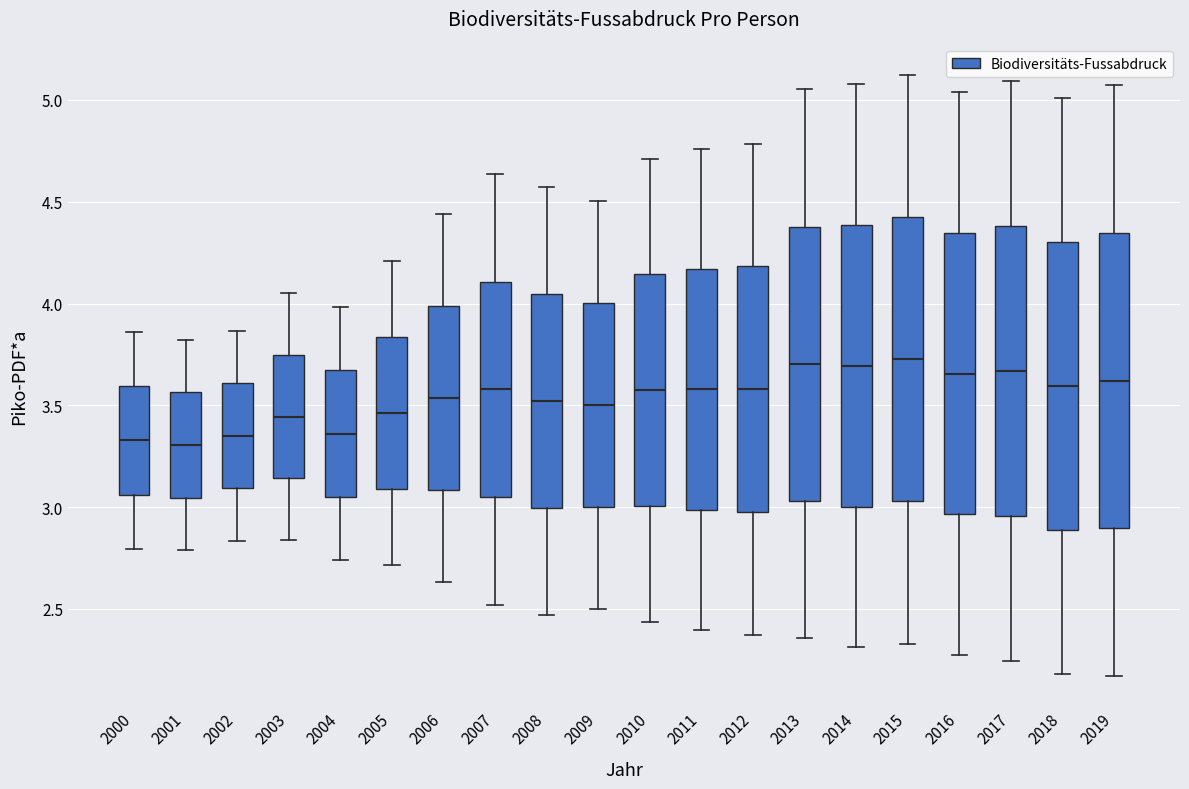

Reading left to right, transcribe this box plot: for each box, give where its median line is, the range the box spans, and where its two whiskers end, as read against the y-axis. The values are not printed on the chart, so give them approximately, as read against the axis.

2000: median 3.35, box 3.05 to 3.60, whiskers 2.80 to 3.85
2001: median 3.30, box 3.05 to 3.55, whiskers 2.80 to 3.80
2002: median 3.35, box 3.10 to 3.60, whiskers 2.85 to 3.85
2003: median 3.45, box 3.15 to 3.75, whiskers 2.85 to 4.05
2004: median 3.35, box 3.05 to 3.65, whiskers 2.75 to 4.00
2005: median 3.45, box 3.10 to 3.85, whiskers 2.70 to 4.20
2006: median 3.55, box 3.10 to 4.00, whiskers 2.65 to 4.45
2007: median 3.60, box 3.05 to 4.10, whiskers 2.50 to 4.65
2008: median 3.50, box 3.00 to 4.05, whiskers 2.45 to 4.55
2009: median 3.50, box 3.00 to 4.00, whiskers 2.50 to 4.50
2010: median 3.55, box 3.00 to 4.15, whiskers 2.45 to 4.70
2011: median 3.60, box 3.00 to 4.15, whiskers 2.40 to 4.75
2012: median 3.60, box 3.00 to 4.20, whiskers 2.35 to 4.80
2013: median 3.70, box 3.05 to 4.40, whiskers 2.35 to 5.05
2014: median 3.70, box 3.00 to 4.40, whiskers 2.30 to 5.10
2015: median 3.75, box 3.05 to 4.45, whiskers 2.35 to 5.15
2016: median 3.65, box 2.95 to 4.35, whiskers 2.25 to 5.05
2017: median 3.65, box 2.95 to 4.40, whiskers 2.25 to 5.10
2018: median 3.60, box 2.90 to 4.30, whiskers 2.20 to 5.00
2019: median 3.60, box 2.90 to 4.35, whiskers 2.15 to 5.05